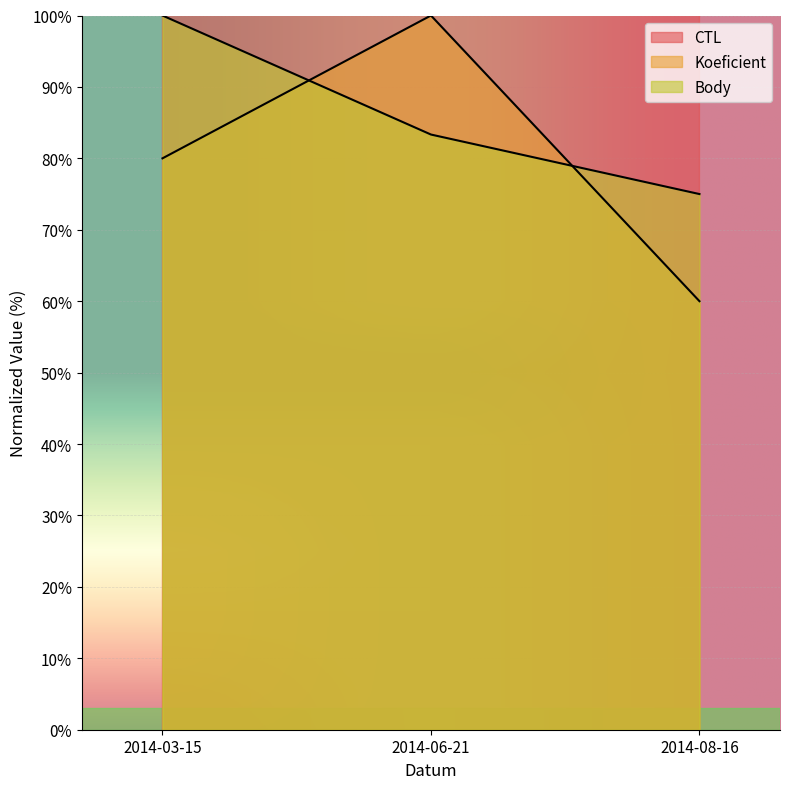

Where does the Body series first go above 83?

2014-03-15